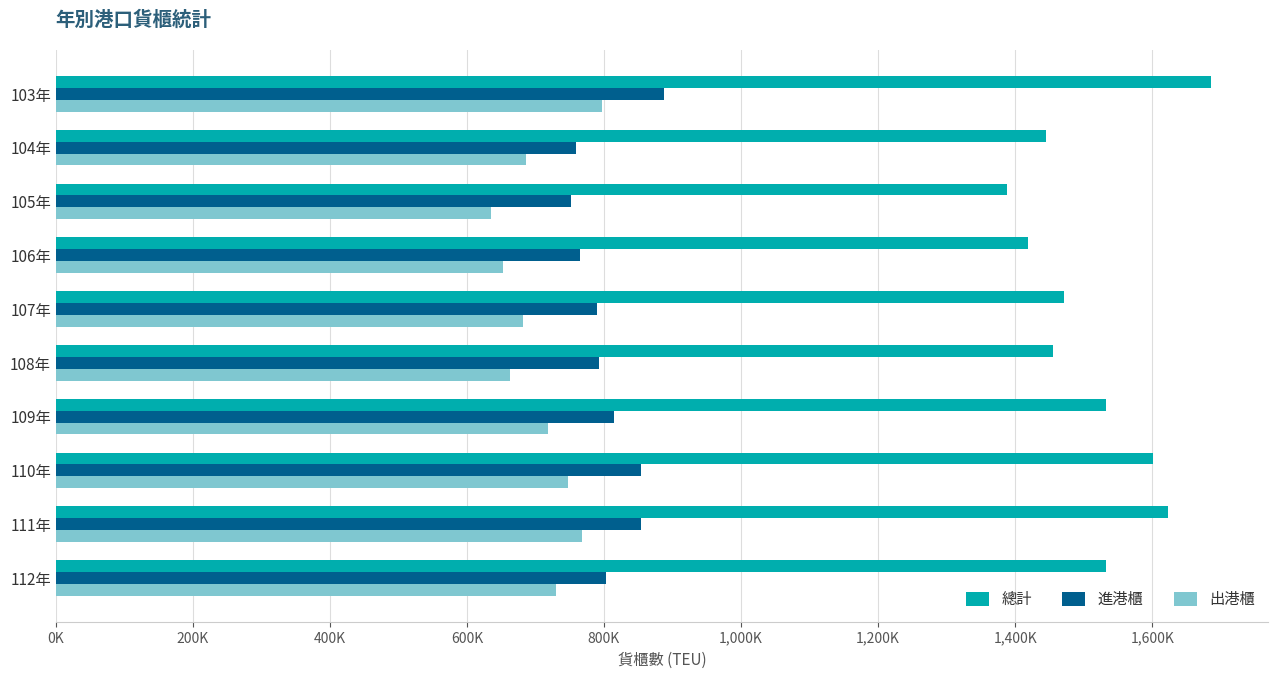

What are all the series names shown in the legend?

總計, 進港櫃, 出港櫃